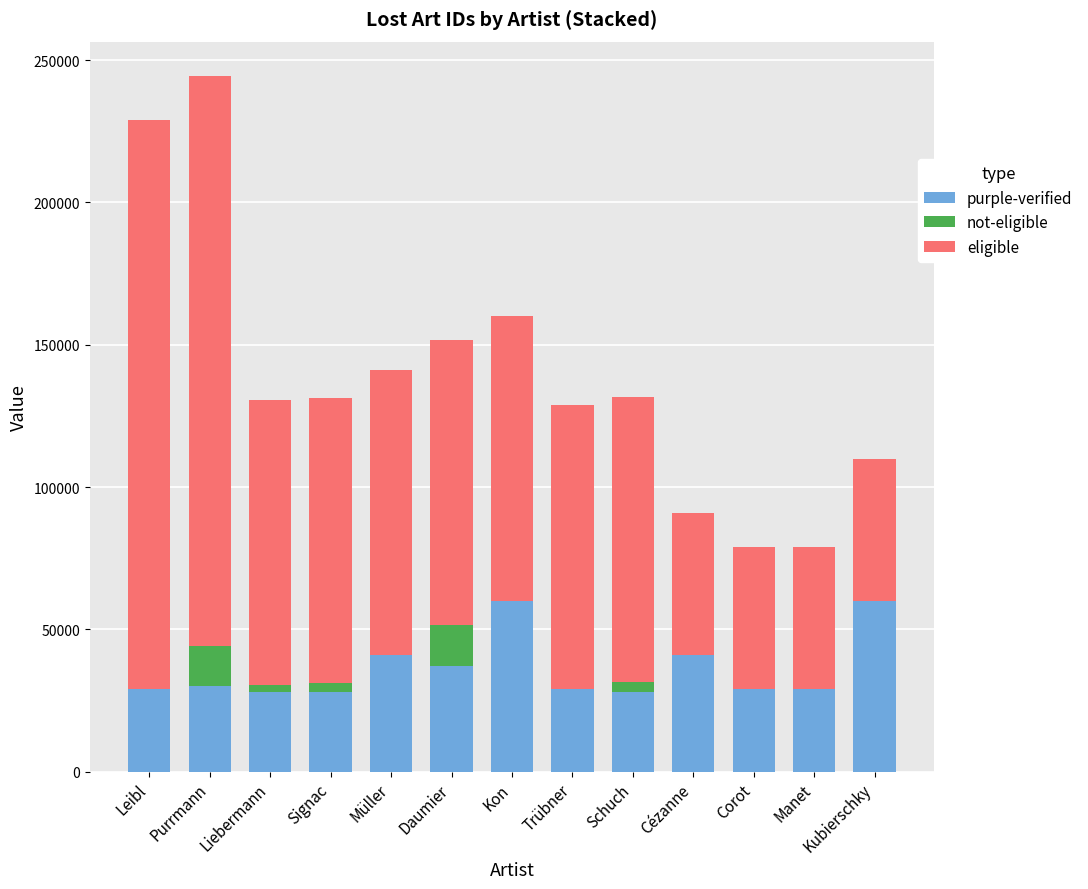

What is the sum of the purple-verified values at Corot and Kon?

89000